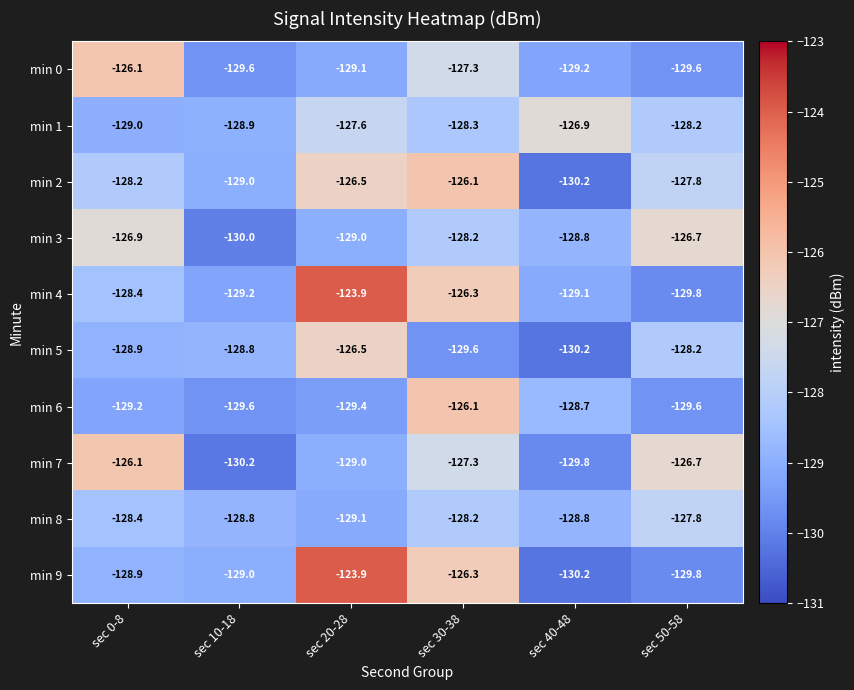

What is the average value of the min 3 series?

-128.3